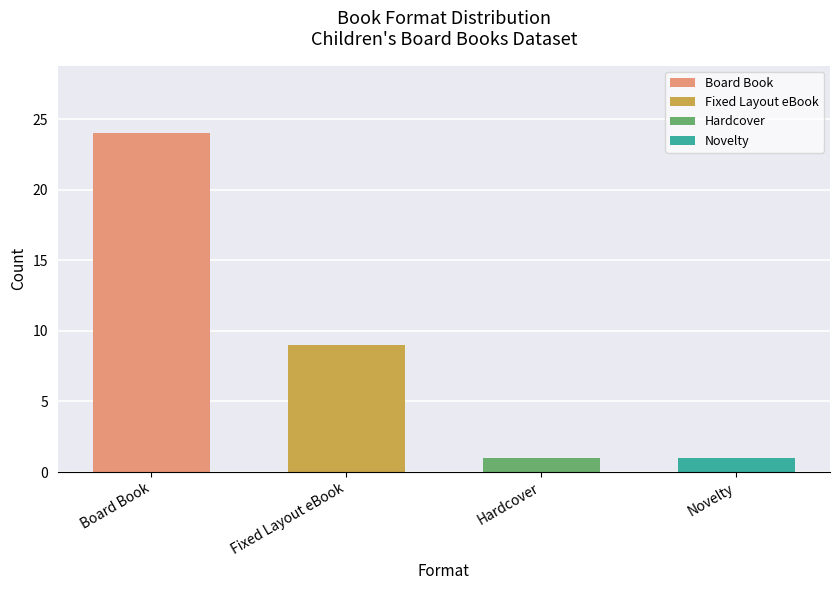

What is the value of the 3rd bar from the left?

1